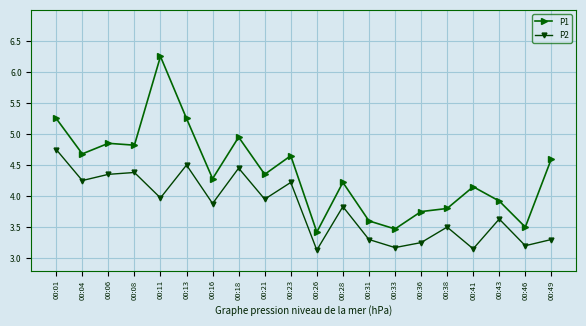

The P2 series shows 7.4 at 00:04. True or false?

False